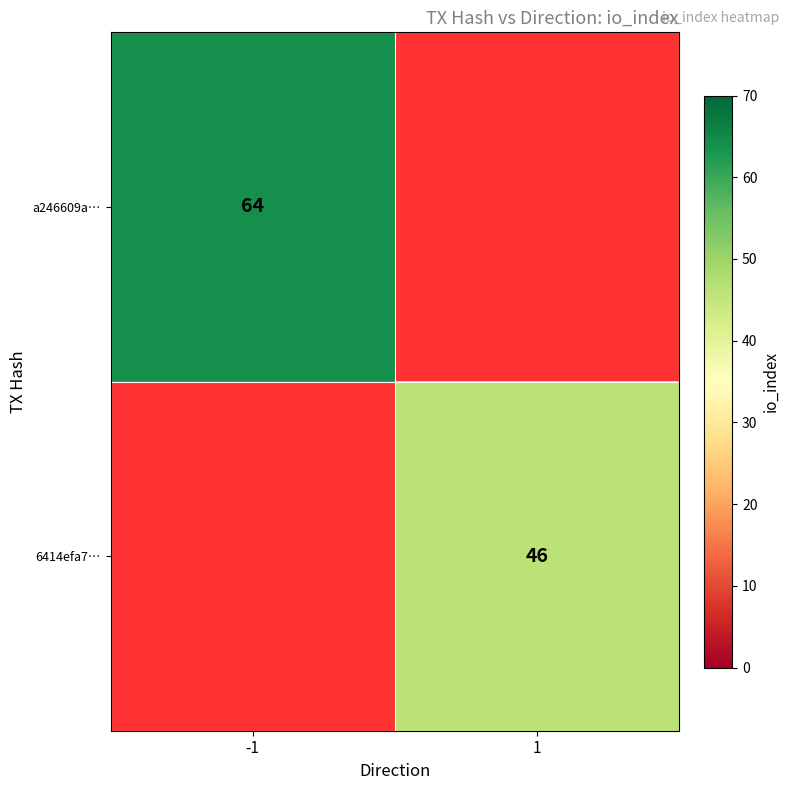

Is it true that 6414efa7… equals 62.9 at 1?

False